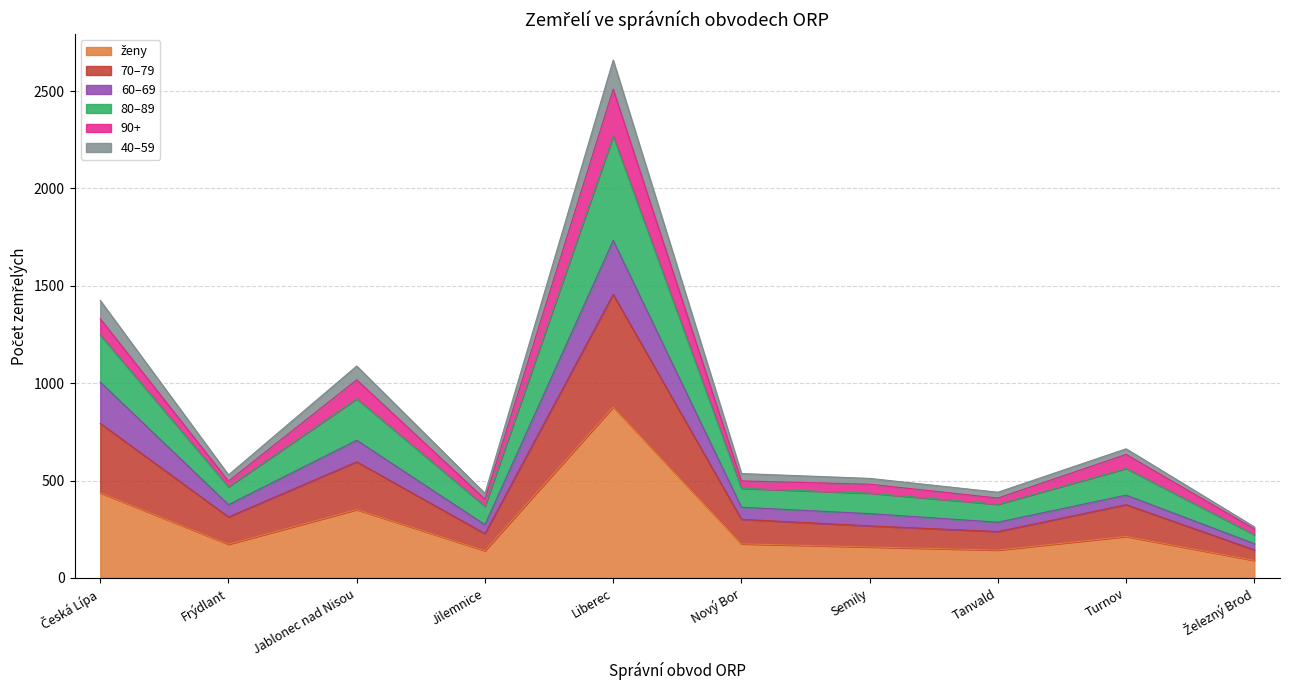

At which category is the sum across all series the highest?

Liberec